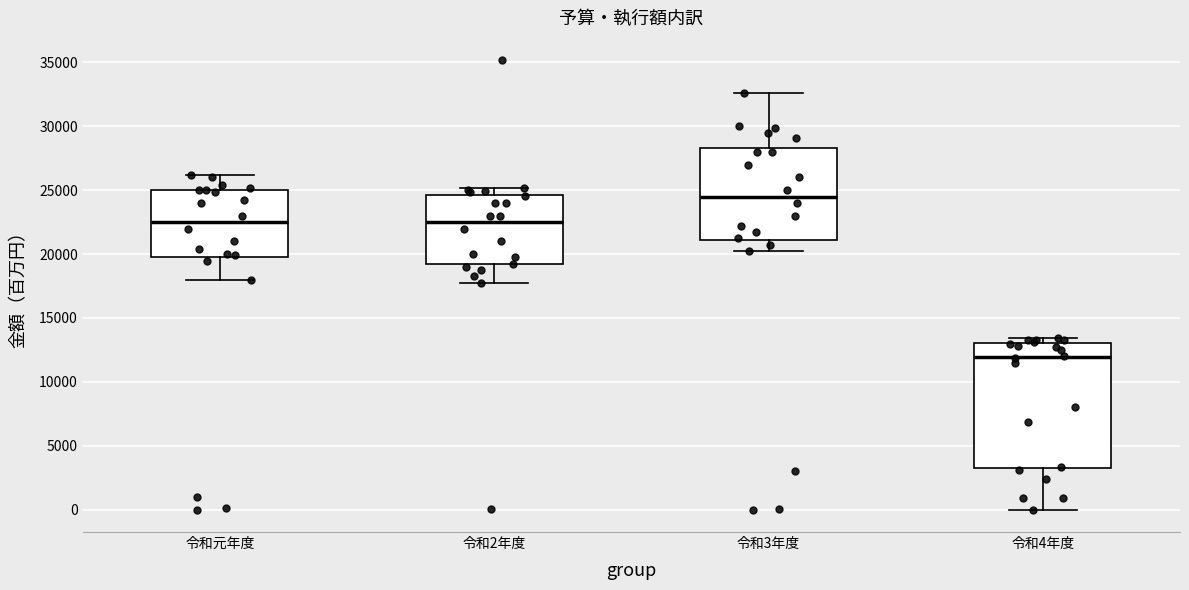

Reading left to right, read every box against the y-axis: the position of its median line, the range the box covers, and the ends of its whiskers. The values are not printed on the chart, so give them approximately, as read against the axis.

令和元年度: median 22500, box 20000 to 25000, whiskers 18000 to 26000
令和2年度: median 22500, box 19000 to 24500, whiskers 18000 to 25000
令和3年度: median 24500, box 21000 to 28500, whiskers 20000 to 32500
令和4年度: median 12000, box 3500 to 13000, whiskers 0 to 13500